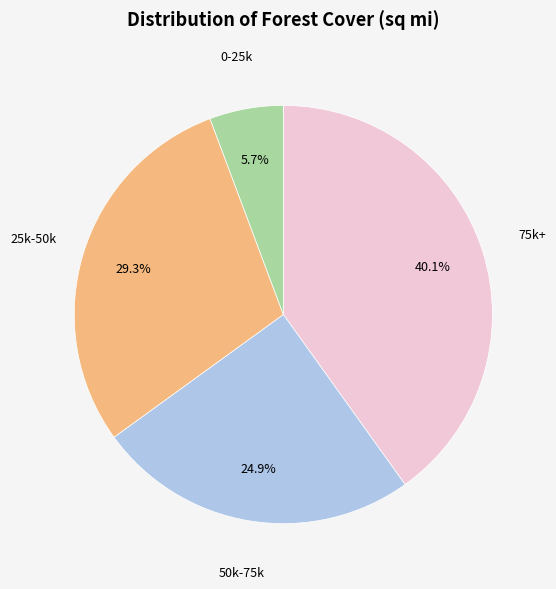

Is there a majority slice in this chart?

No